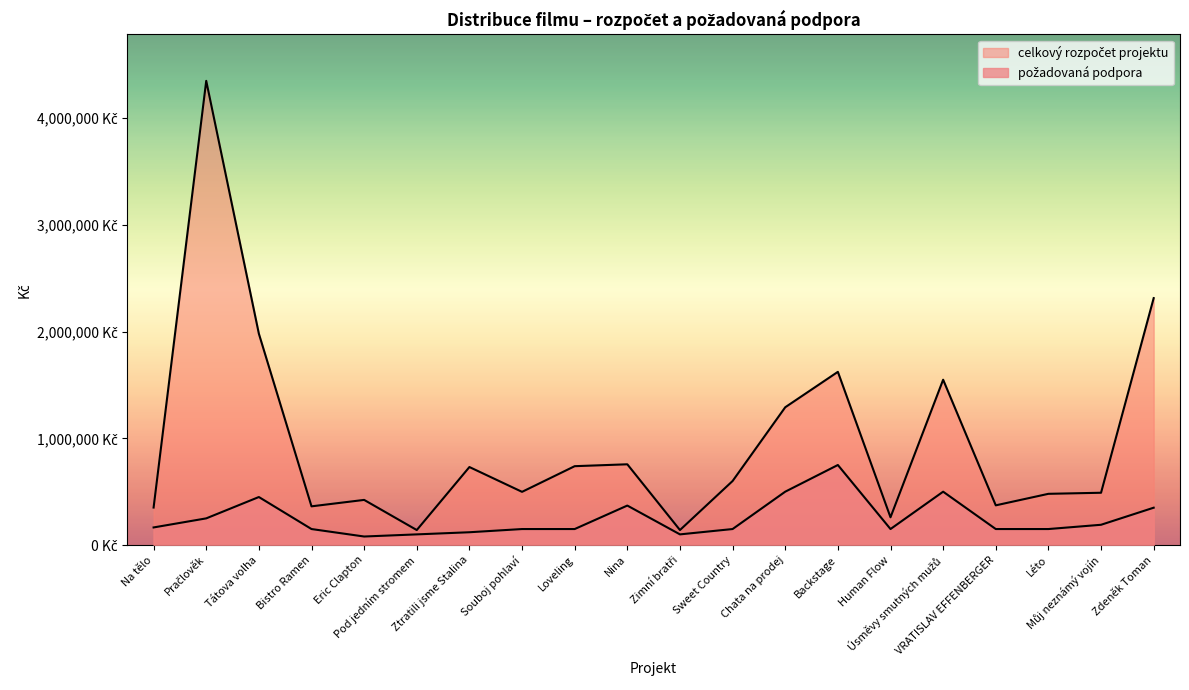

True or false: požadovaná podpora and celkový rozpočet projektu intersect in this chart.

False